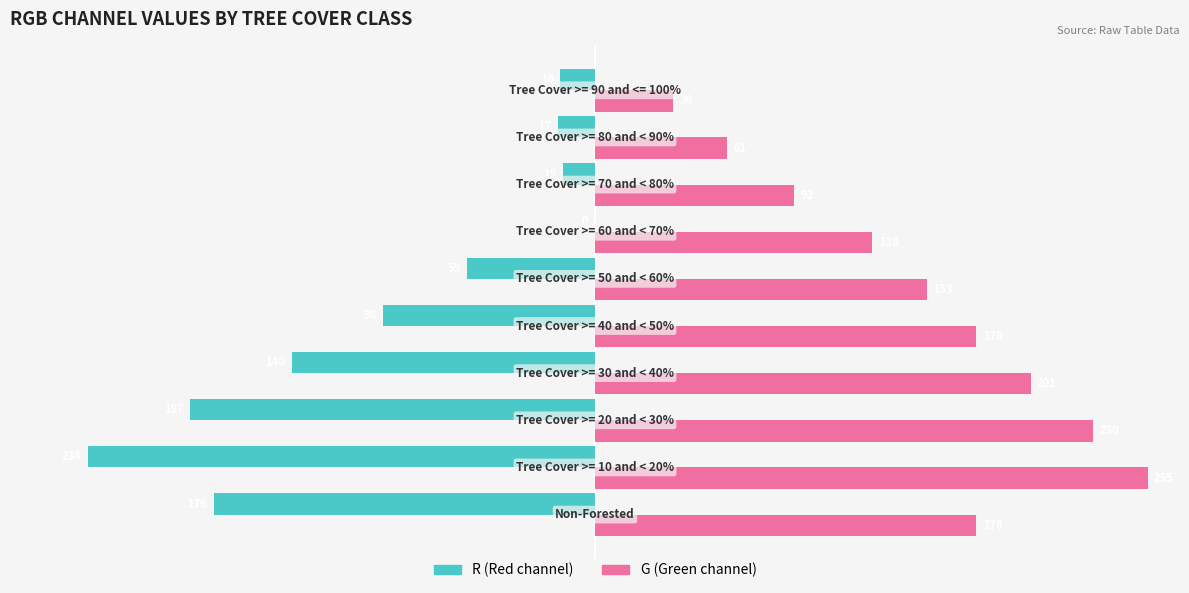

What is the average value of the G (Green channel) series?

151